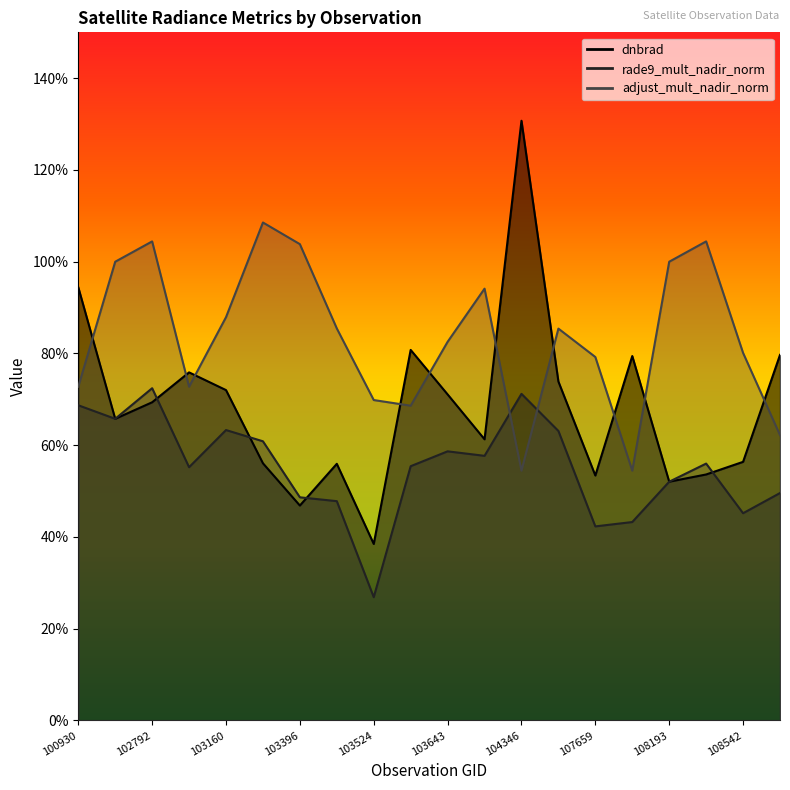

The value of dnbrad at 104355 is 1.0. True or false?

False